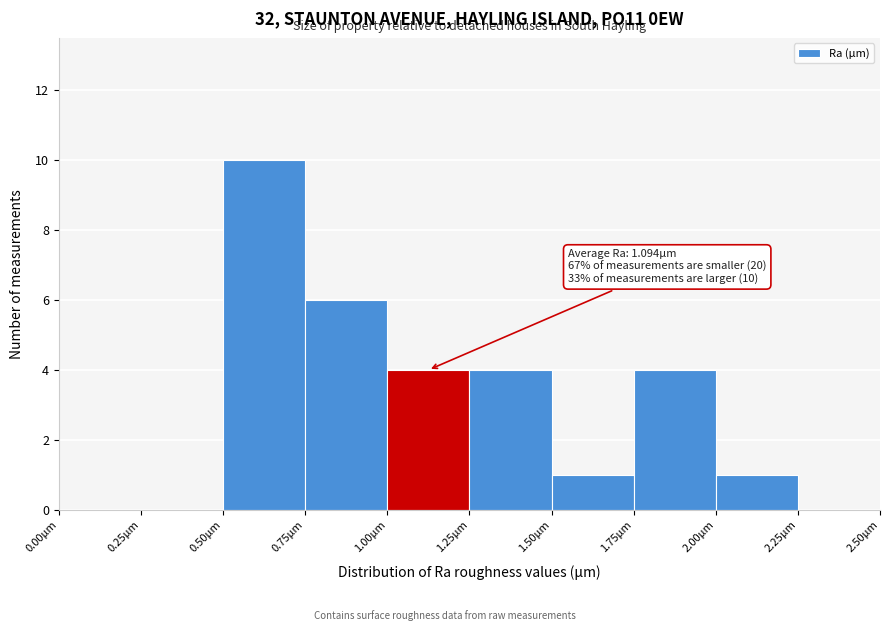

Which range on the x-axis has the tallest bar?

0.50 to 0.75